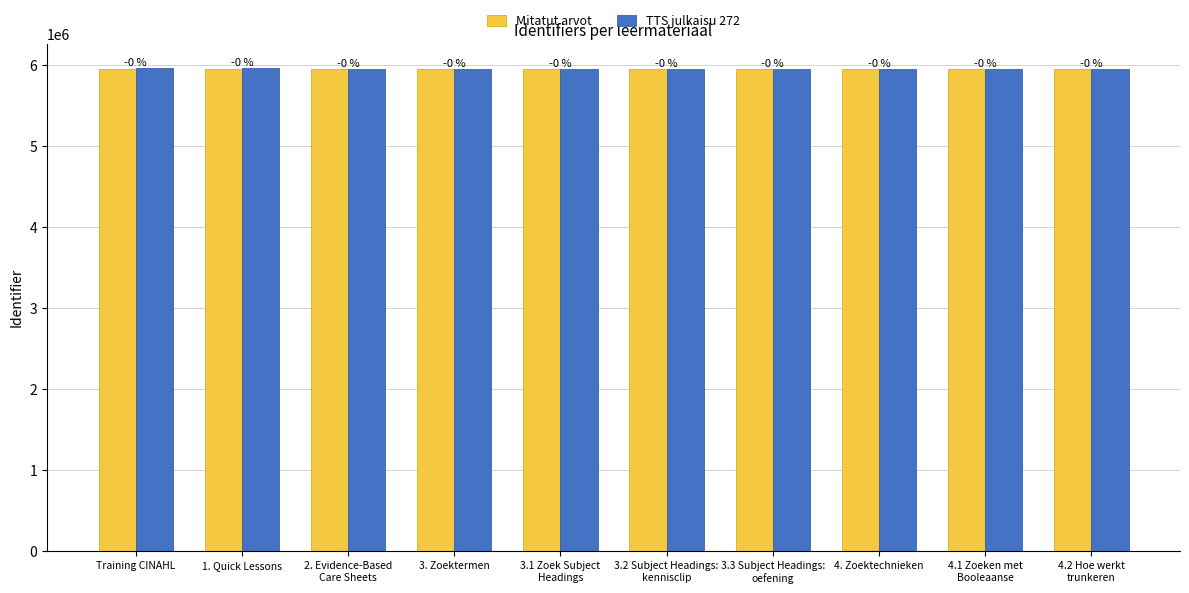

Reading left to right, what are all the values shown in this chart?

Mitatut arvot: 5943168	5943170	5943172	5943174	5943176	5943178	5943180	5943182	5943184	5943186
TTS julkaisu 272: 5960900	5960963	5943177	5943188	5943190	5943192	5943196	5943198	5943200	5943202